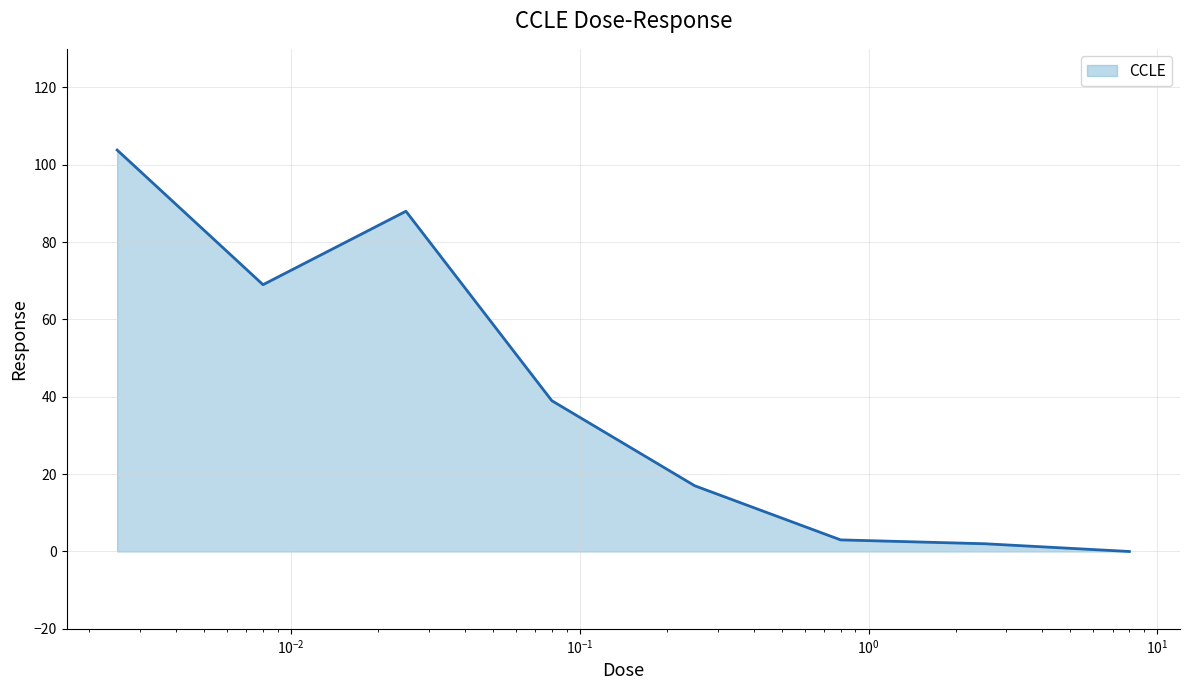

What is the greatest value displayed?

103.8